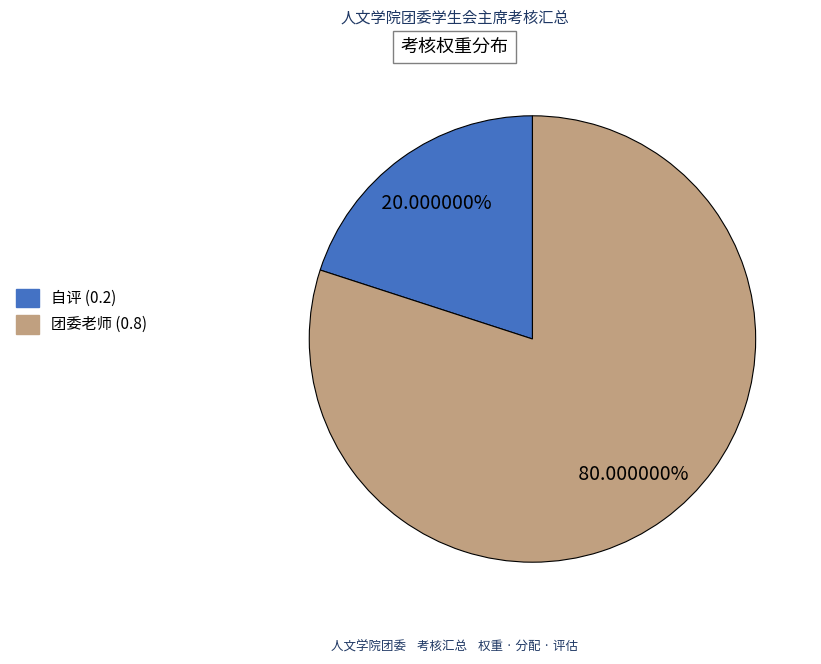

Rank the categories by value from highest to lowest.

团委老师 (0.8), 自评 (0.2)